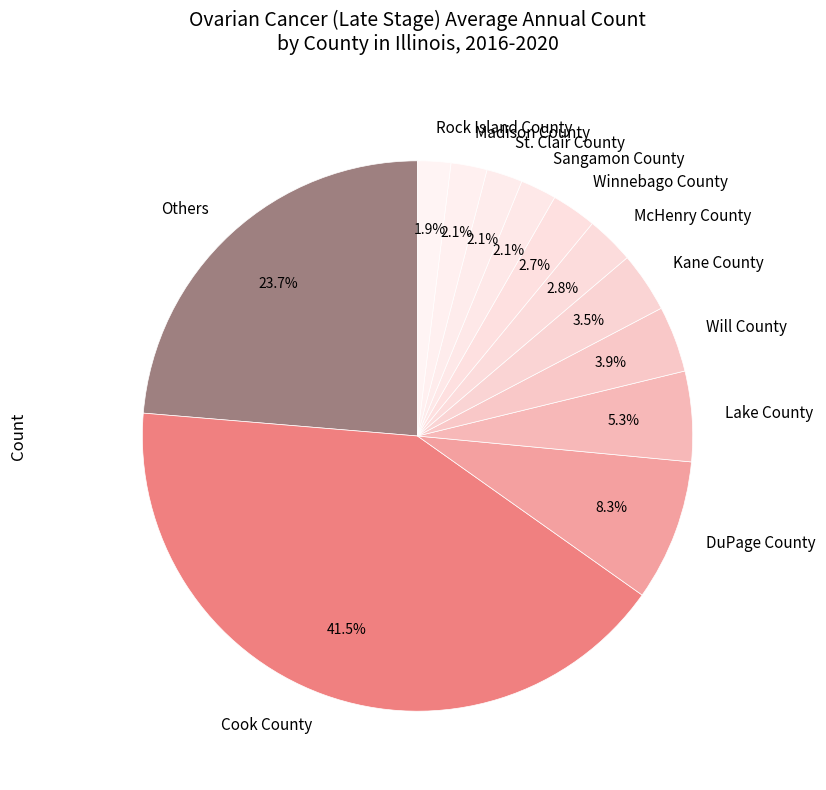

To the nearest percent, what portion does St. Clair County represent?

2%